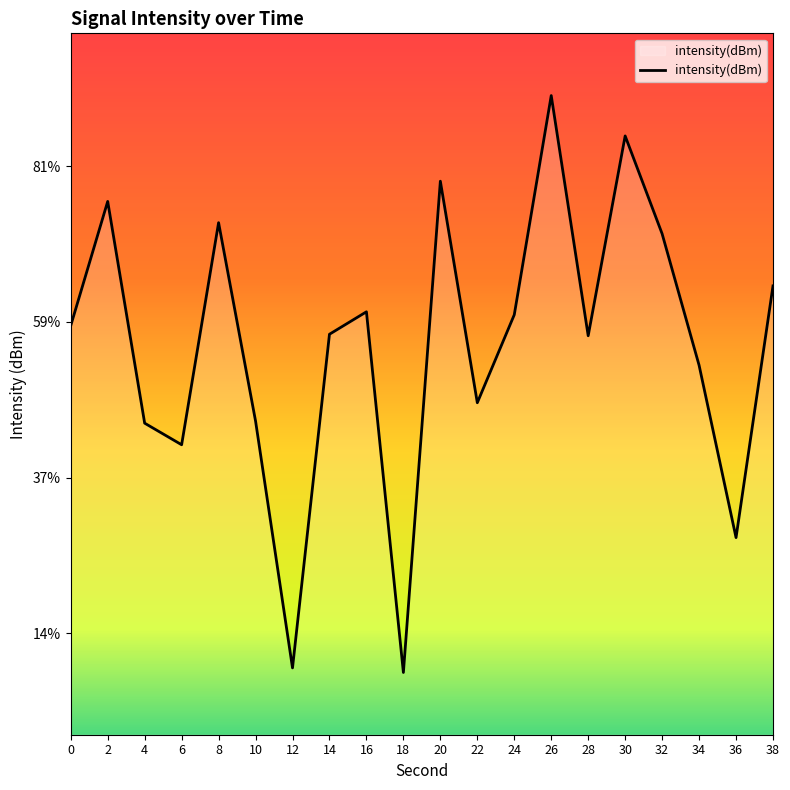

Rank the categories by value from highest to lowest.

26, 30, 20, 2, 8, 32, 38, 16, 24, 0, 14, 28, 34, 22, 10, 4, 6, 36, 12, 18